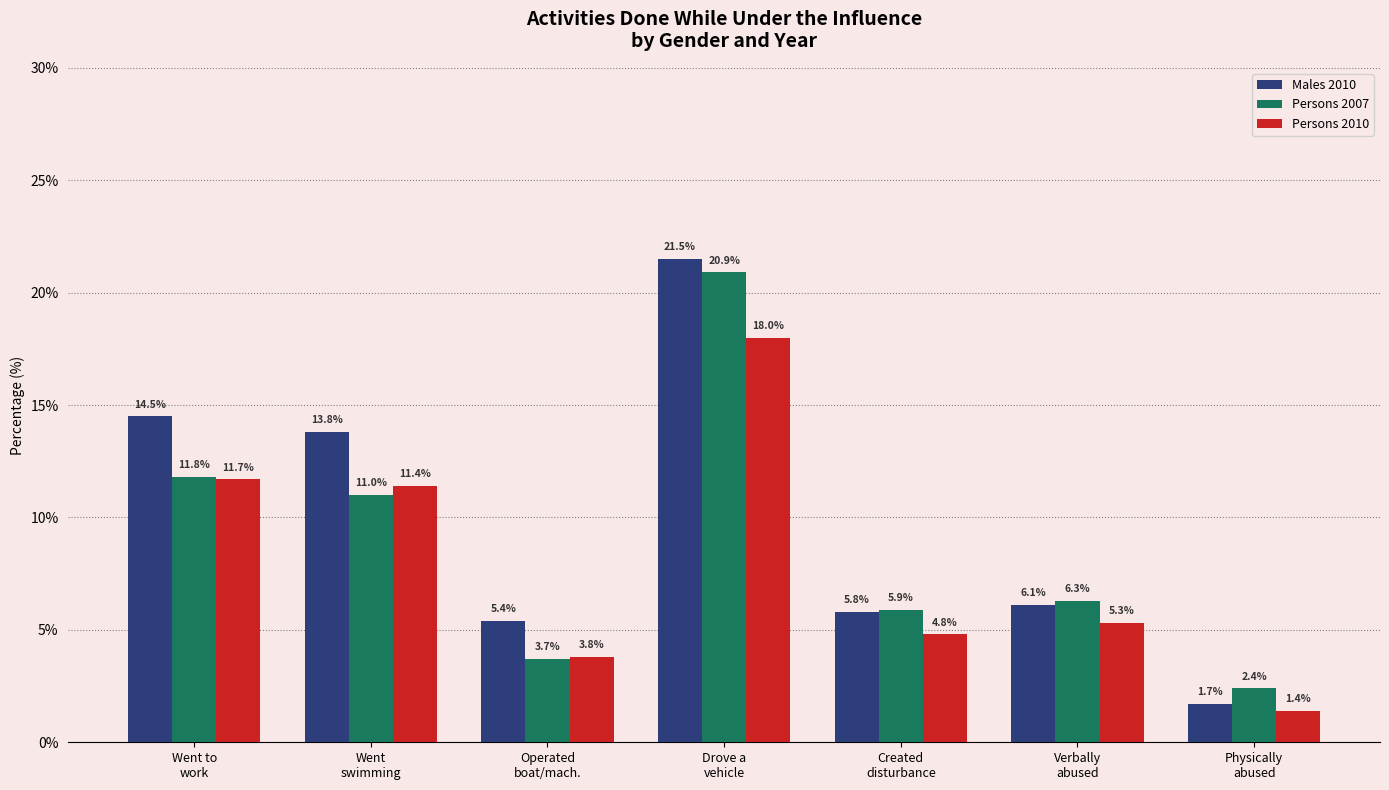

At which label is Persons 2007 closest to 11?

Went
swimming